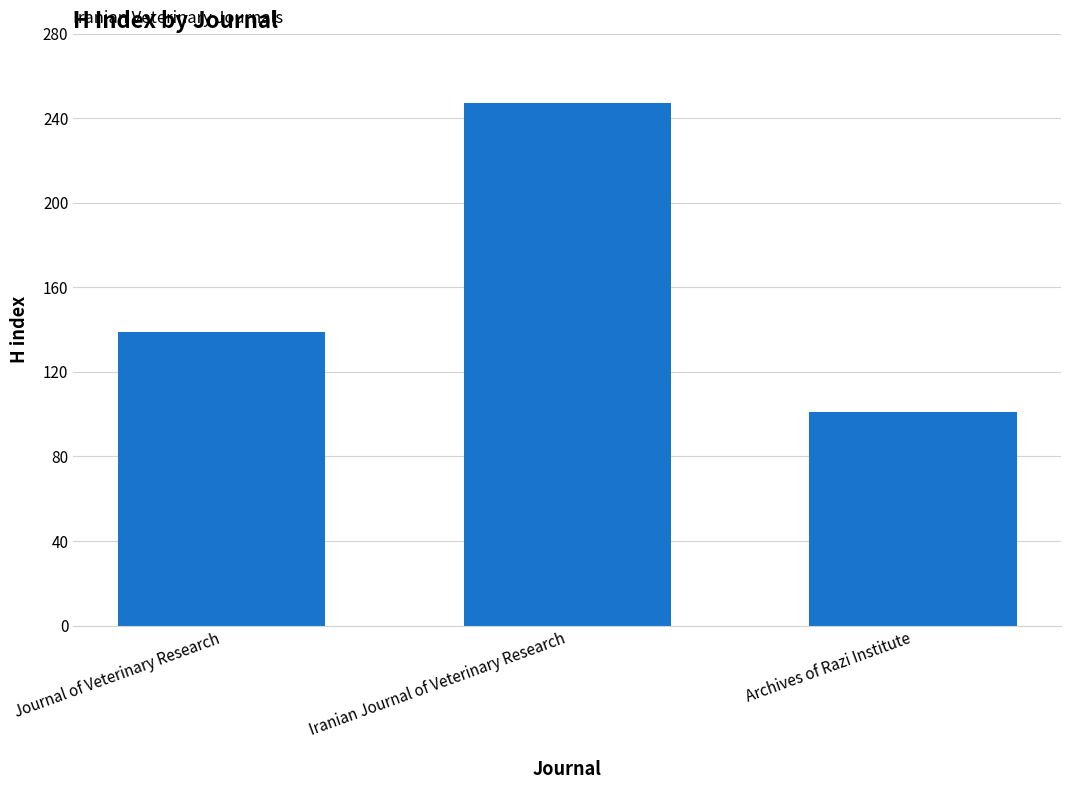

The chart shows a value of 445 at Iranian Journal of Veterinary Research. True or false?

False